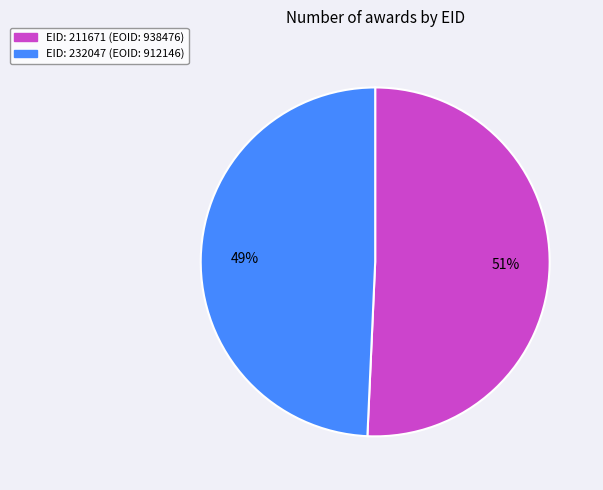

What is the majority slice?

EID: 211671 (EOID: 938476)